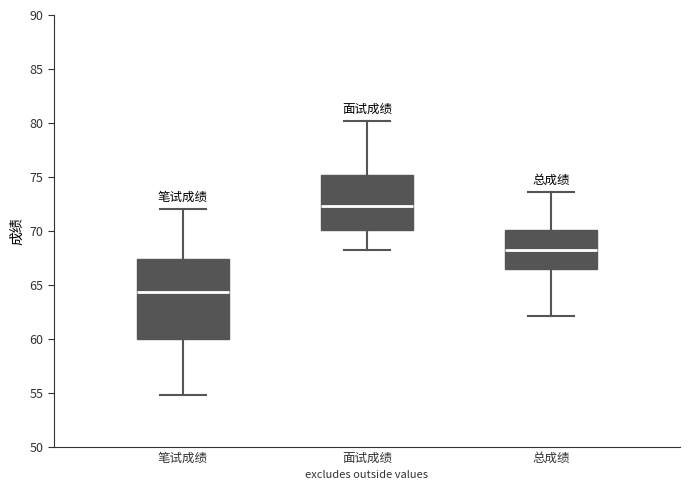

Which box has the lowest median line?

笔试成绩